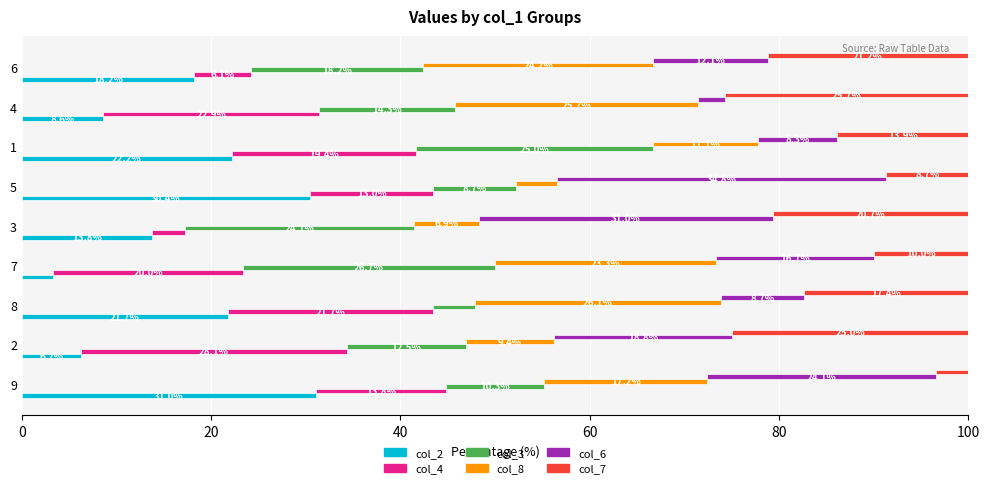

Reading left to right, list all the values displayed in this chart.

col_2: 31.0	6.2	21.7	3.3	13.8	30.4	22.2	8.6	18.2
col_4: 13.8	28.1	21.7	20.0	3.4	13.0	19.4	22.9	6.1
col_3: 10.3	12.5	4.3	26.7	24.1	8.7	25.0	14.3	18.2
col_8: 17.2	9.4	26.1	23.3	6.9	4.3	11.1	25.7	24.2
col_6: 24.1	18.8	8.7	16.7	31.0	34.8	8.3	2.9	12.1
col_7: 3.4	25.0	17.4	10.0	20.7	8.7	13.9	25.7	21.2